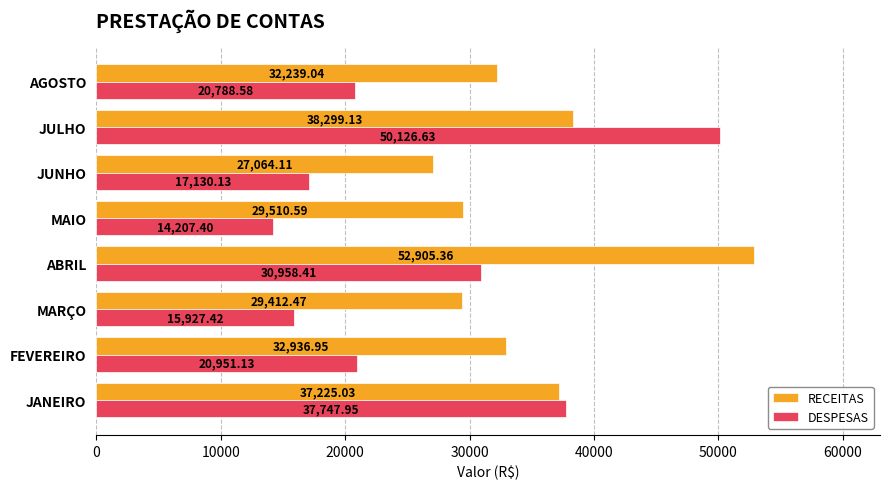

At how many categories does at least one series exceed 20833?

8